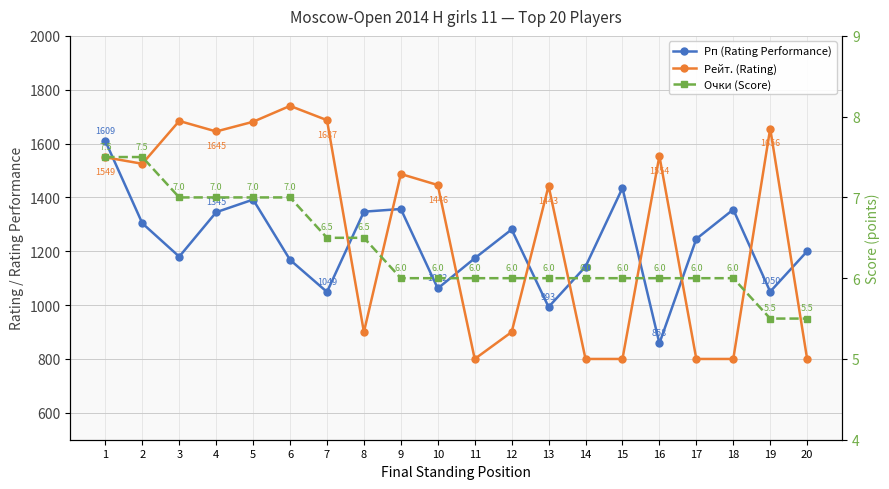

Is it true that Очки (Score) equals 6.5 at 7?

True